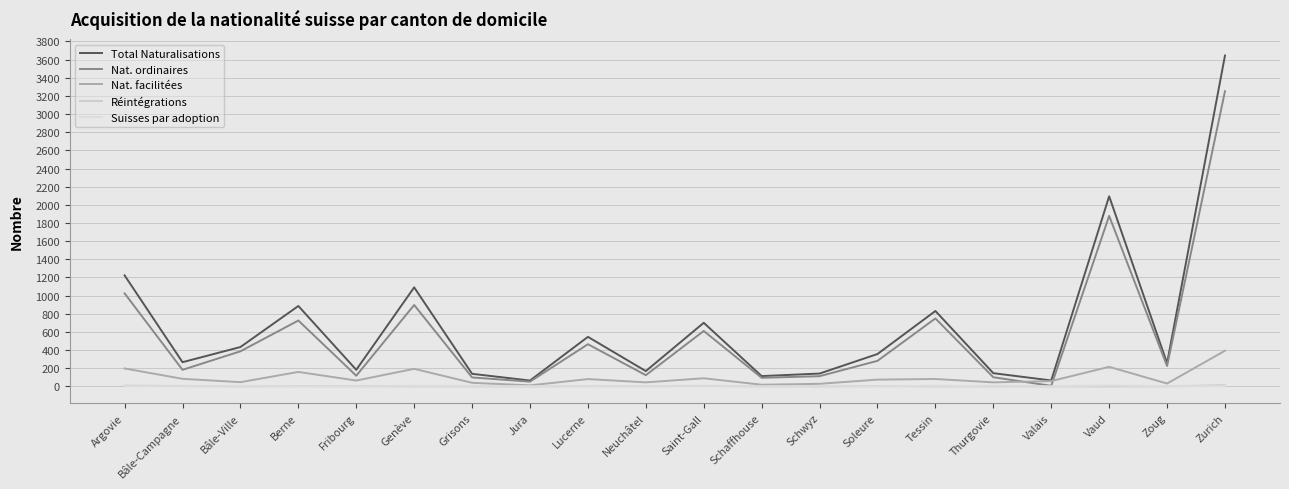

At which label is Nat. facilitées closest to 202?

Argovie